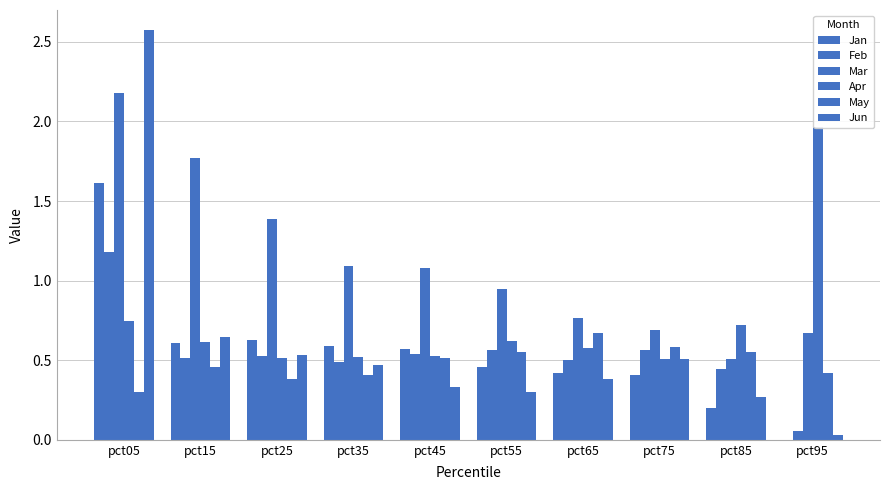

Reading left to right, what are all the values shown in this chart?

Jan: pct05=1.6	pct15=0.6	pct25=0.6	pct35=0.6	pct45=0.6	pct55=0.5	pct65=0.4	pct75=0.4	pct85=0.2	pct95=0.0
Feb: pct05=1.2	pct15=0.5	pct25=0.5	pct35=0.5	pct45=0.5	pct55=0.6	pct65=0.5	pct75=0.6	pct85=0.4	pct95=0.1
Mar: pct05=2.2	pct15=1.8	pct25=1.4	pct35=1.1	pct45=1.1	pct55=0.9	pct65=0.8	pct75=0.7	pct85=0.5	pct95=0.7
Apr: pct05=0.7	pct15=0.6	pct25=0.5	pct35=0.5	pct45=0.5	pct55=0.6	pct65=0.6	pct75=0.5	pct85=0.7	pct95=2.0
May: pct05=0.3	pct15=0.5	pct25=0.4	pct35=0.4	pct45=0.5	pct55=0.6	pct65=0.7	pct75=0.6	pct85=0.6	pct95=0.4
Jun: pct05=2.6	pct15=0.6	pct25=0.5	pct35=0.5	pct45=0.3	pct55=0.3	pct65=0.4	pct75=0.5	pct85=0.3	pct95=0.0